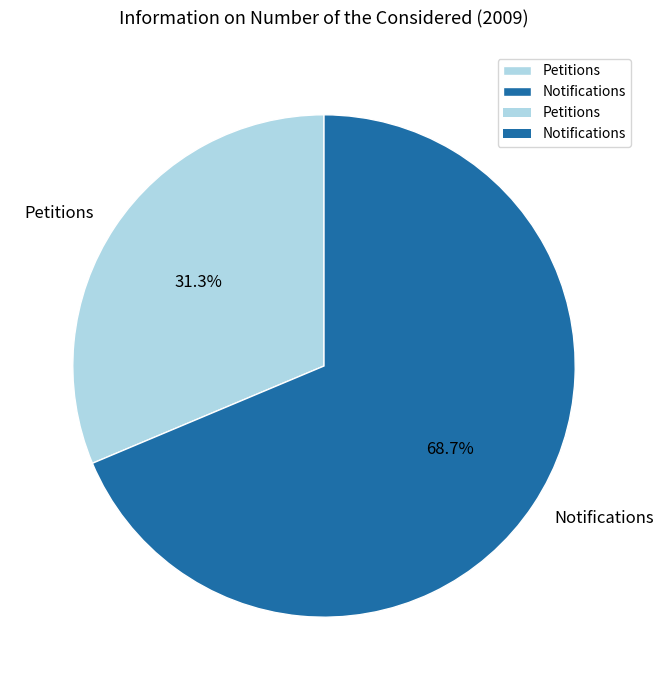

What is the largest slice in the pie chart?

Notifications